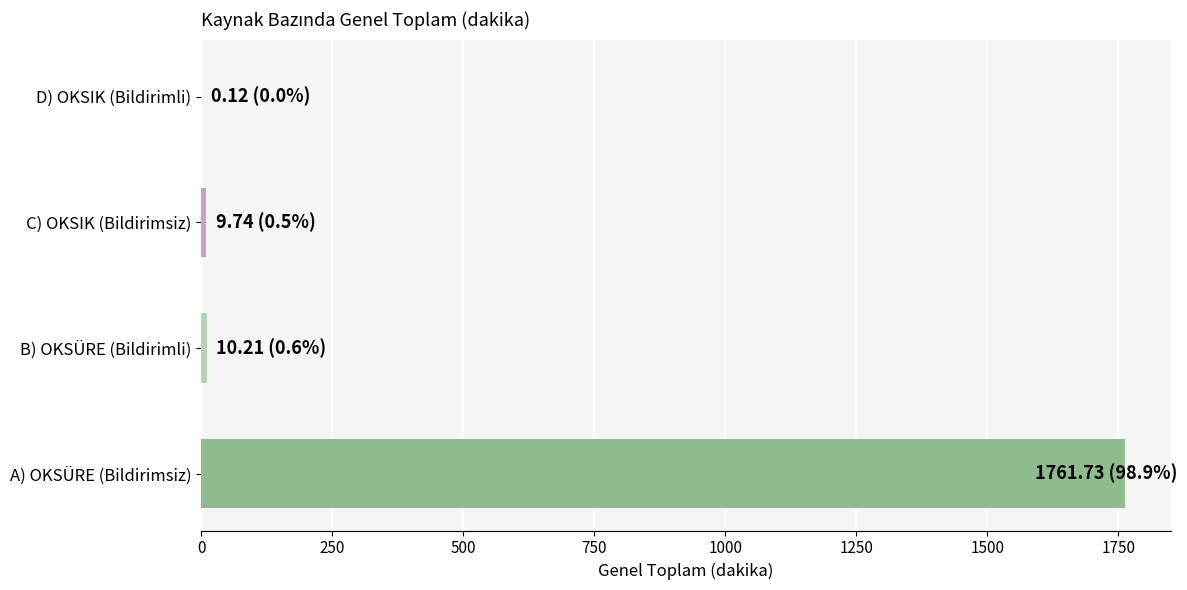

What is the sum of all values?

1781.8